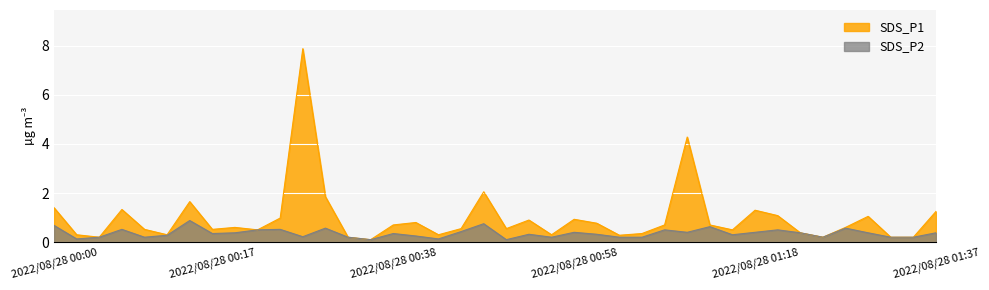

Which series has the largest range (max minus min)?

SDS_P1